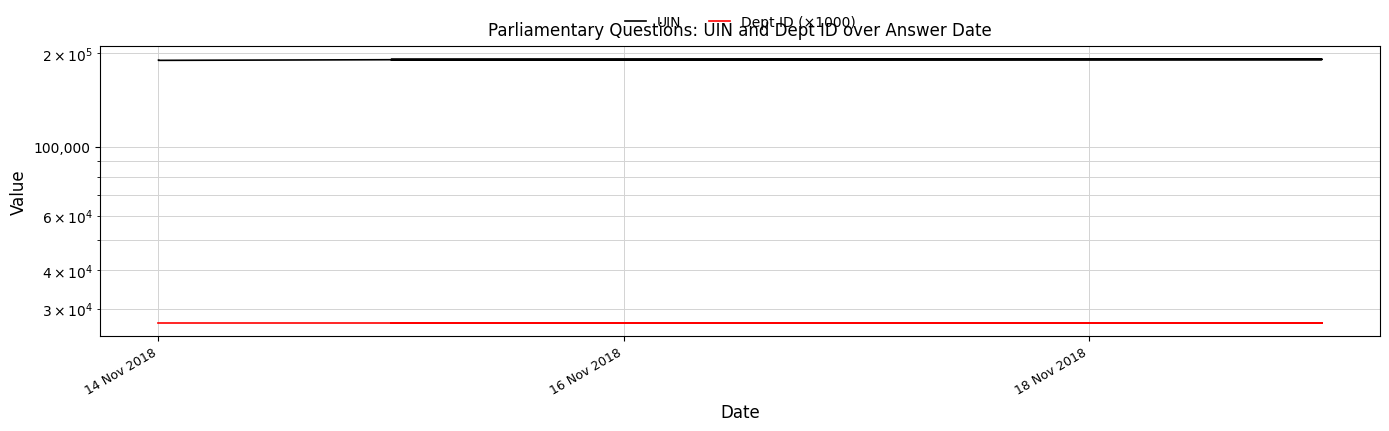

True or false: UIN and Dept ID (×1000) intersect in this chart.

False